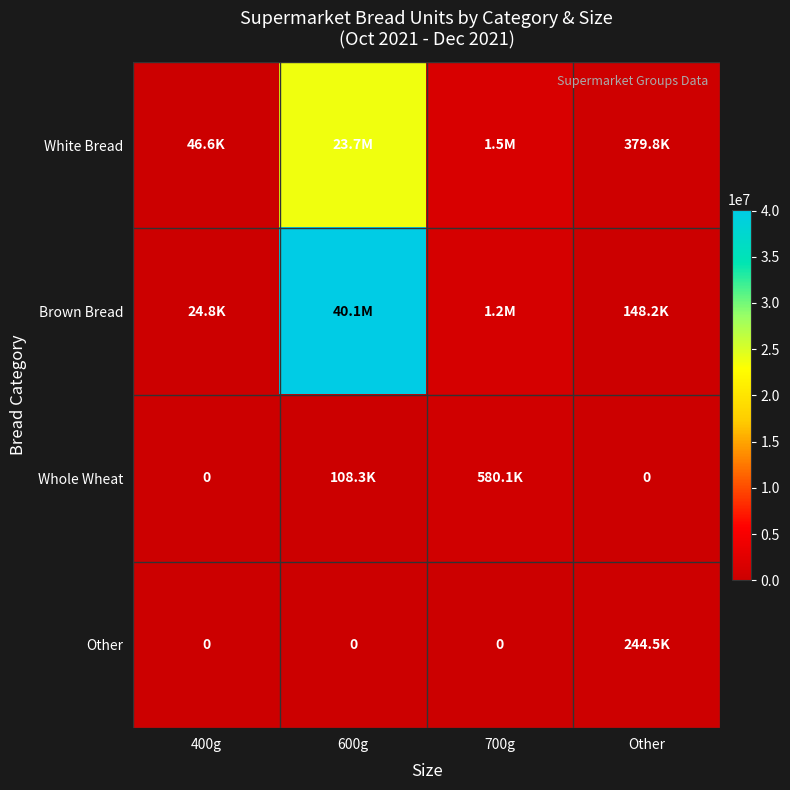

What is the difference between the maximum and second lowest values in the Whole Wheat series?

580052